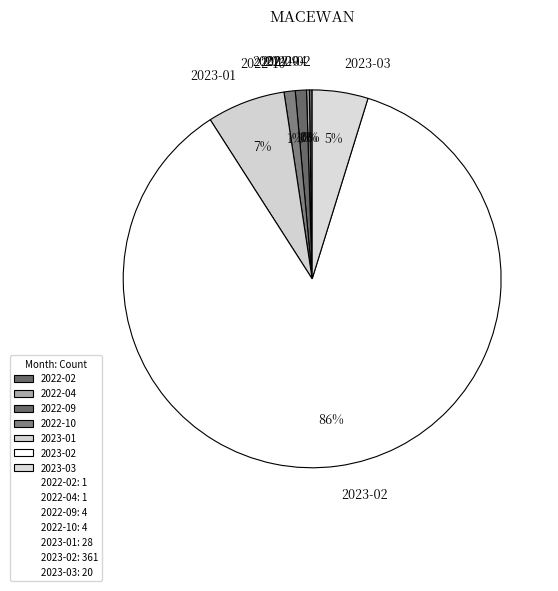

What is the majority slice?

2023-02